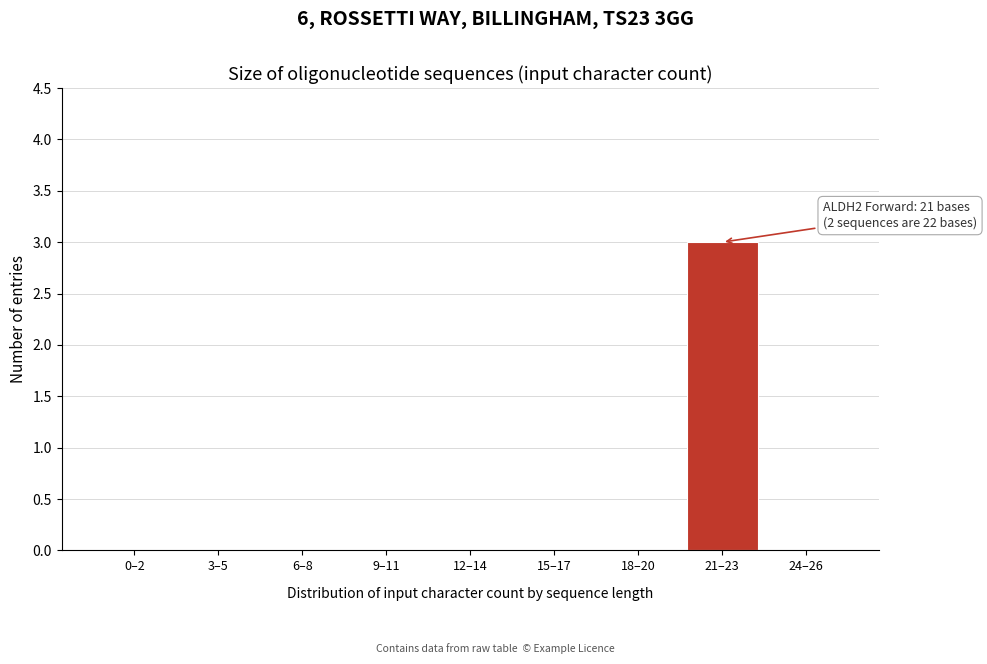

Reading right to left, extract all data points from this chart.

24–26=0	21–23=3	18–20=0	15–17=0	12–14=0	9–11=0	6–8=0	3–5=0	0–2=0